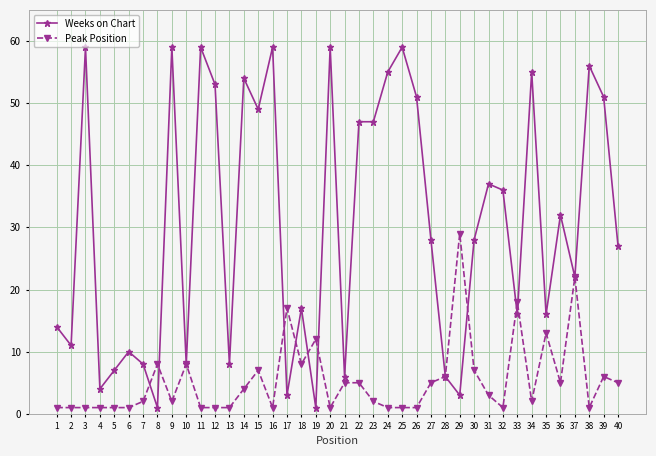

Which series has the largest total across all categories?

Weeks on Chart